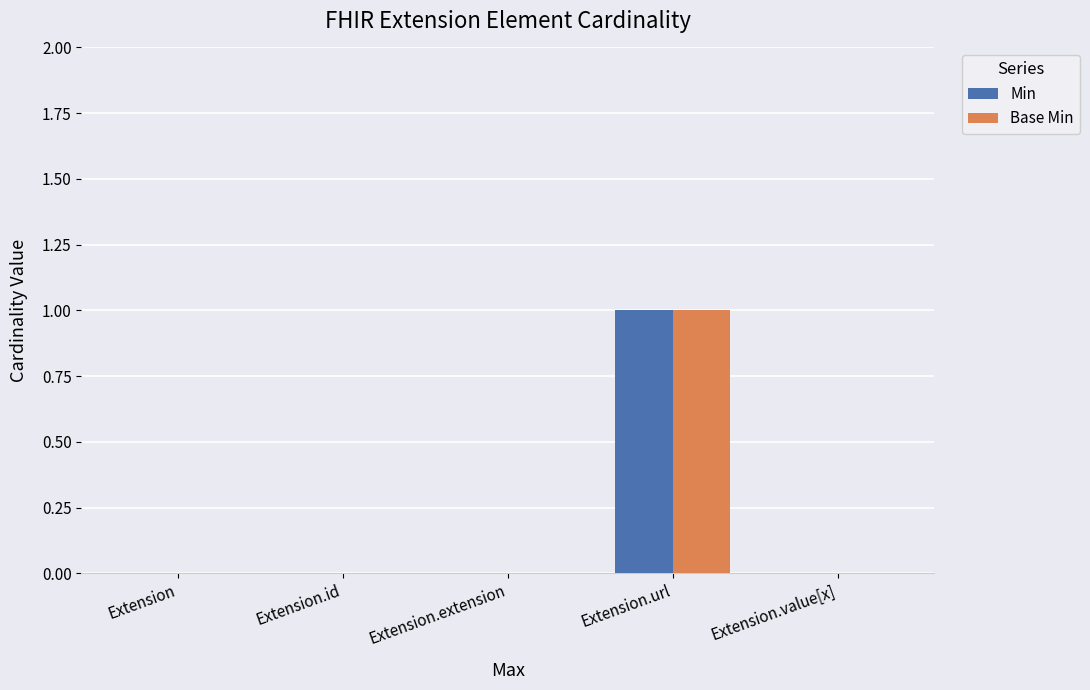

What is the maximum value shown in the chart?

1